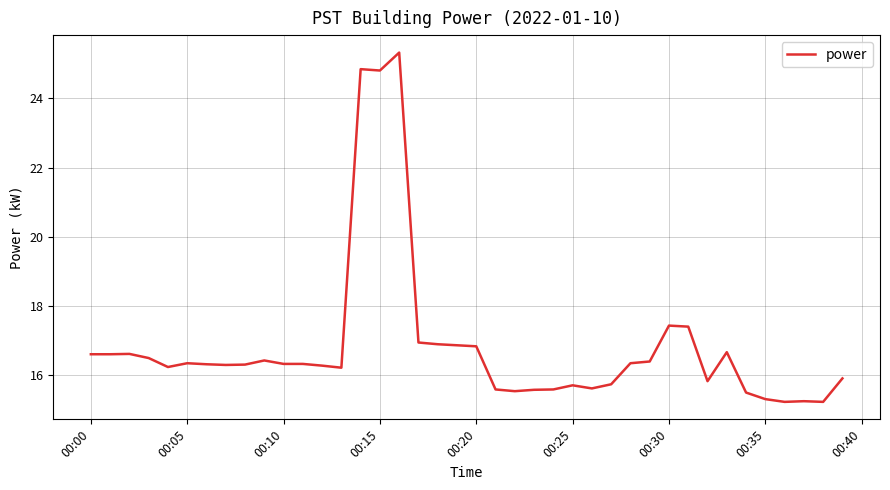

What is the greatest value displayed?

25.3